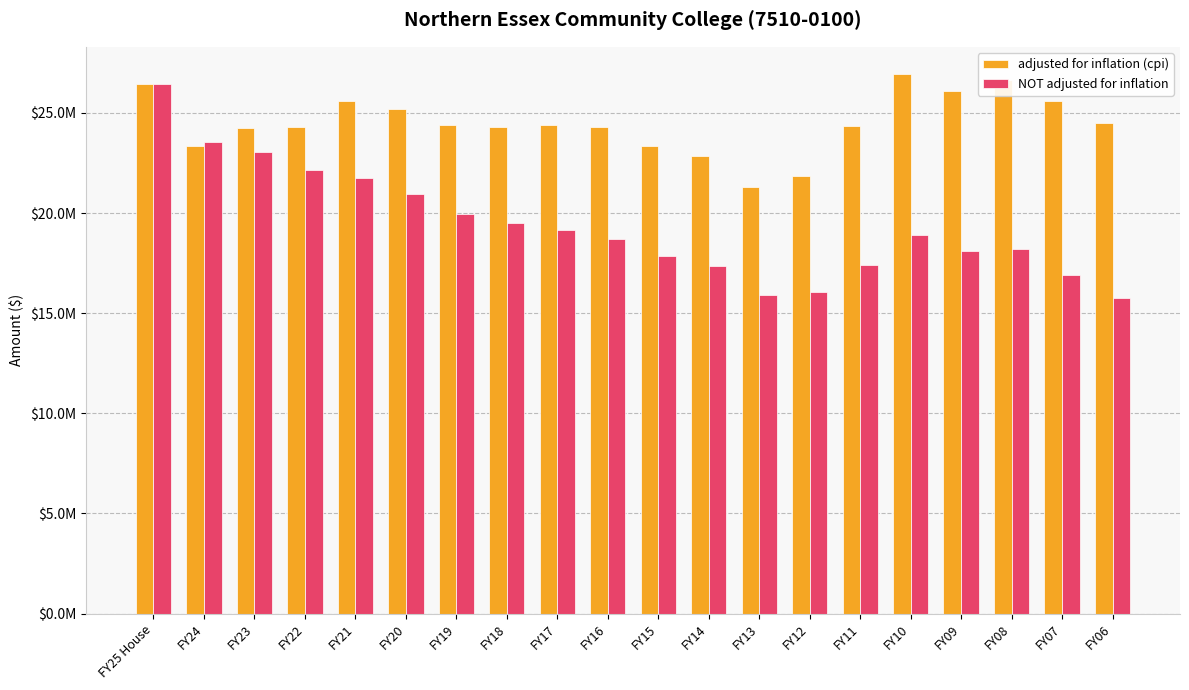

What is the difference between the maximum and minimum values in the adjusted for inflation (cpi) series?

5652852